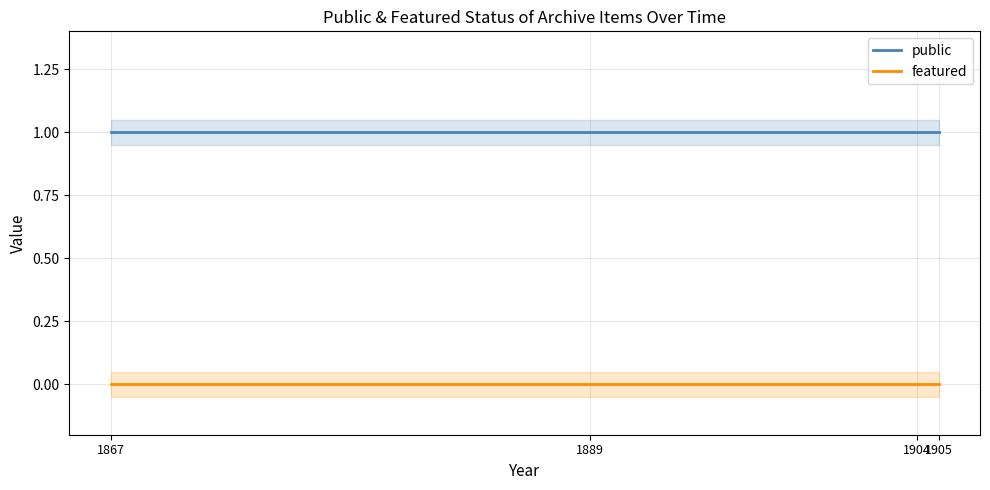

Is it true that public equals 2 at 1905?

False